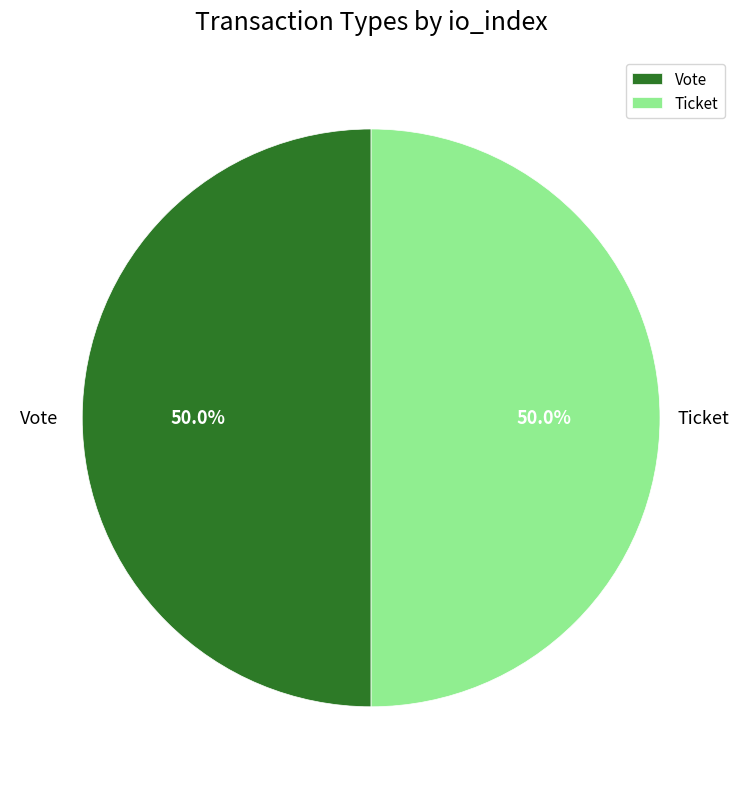

How much of the chart is everything except Vote?

50.0%